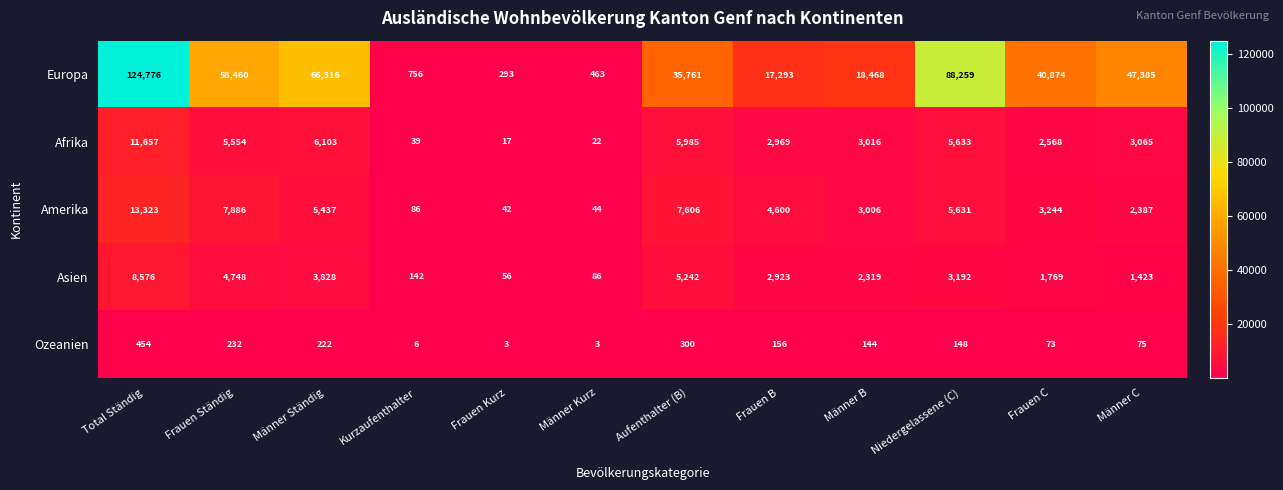

True or false: Europa has a value of 124206 at Niedergelassene (C).

False